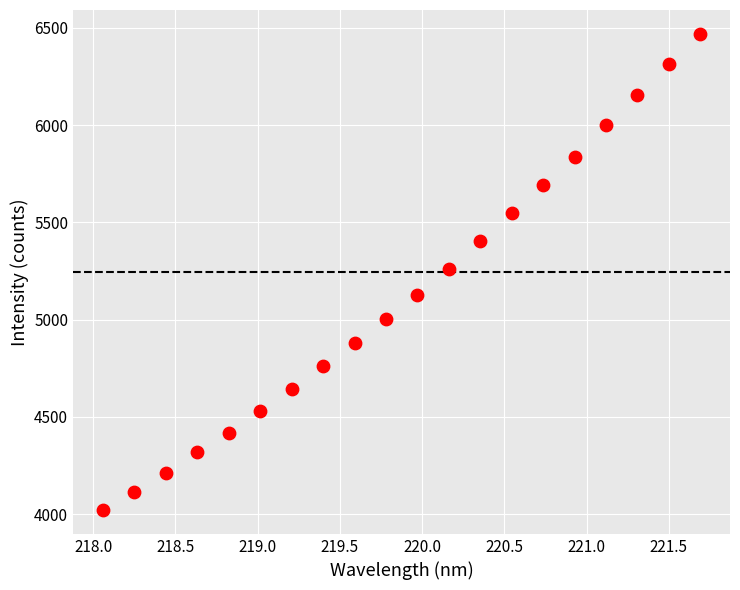

What is the range of X values (max minus min)?

3.6